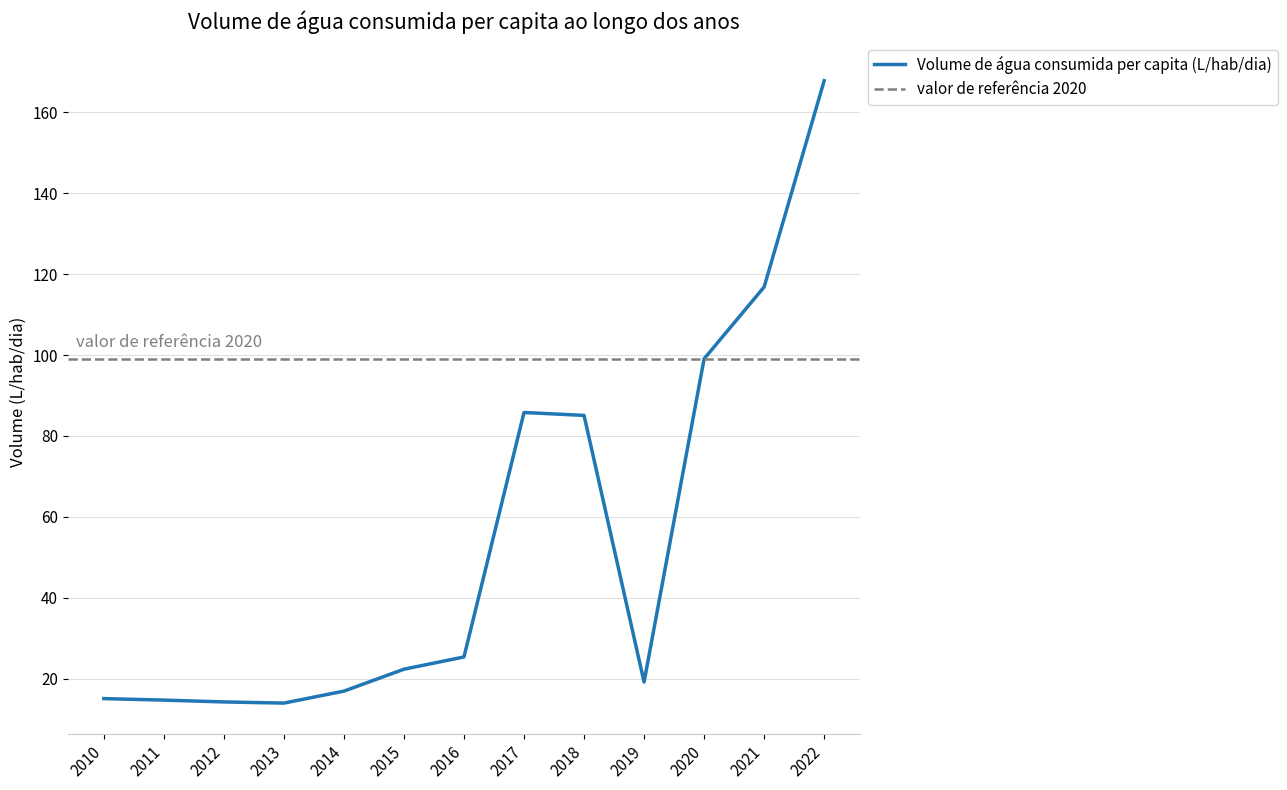

What is the value of the 4th point from the left?

13.9